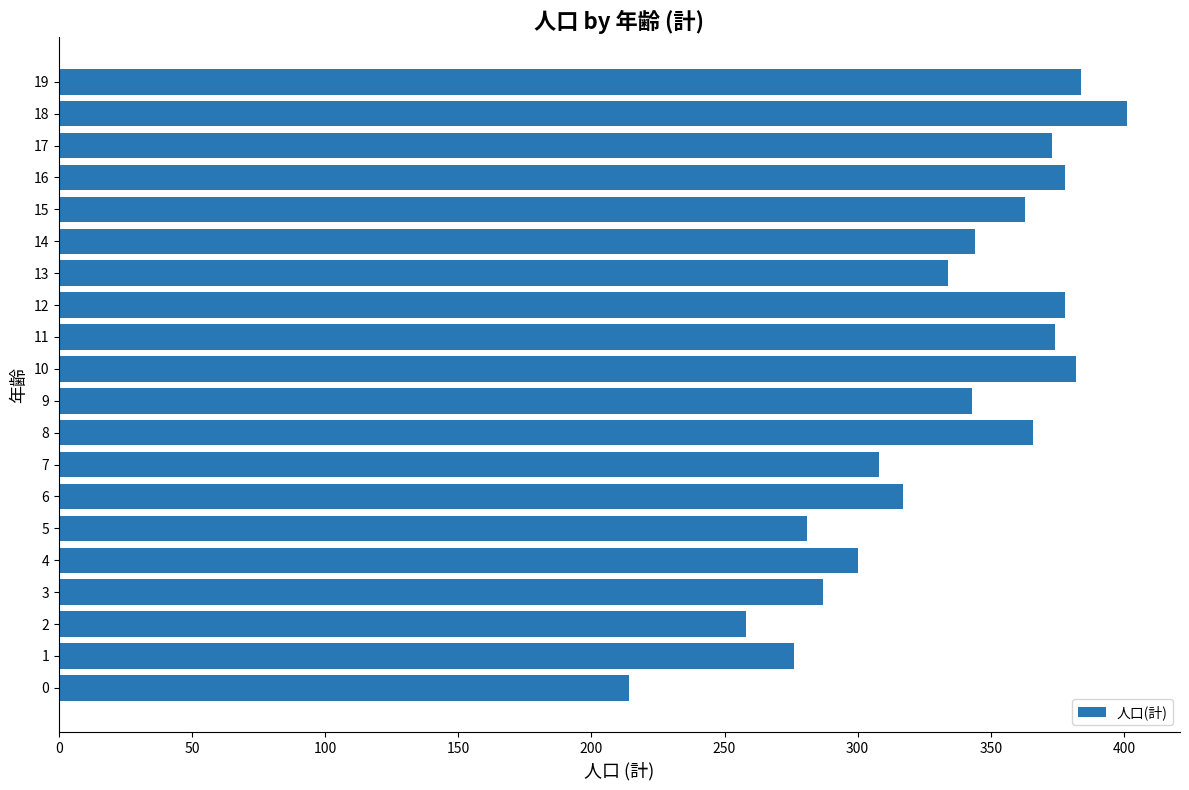

Read the value at 1.

276